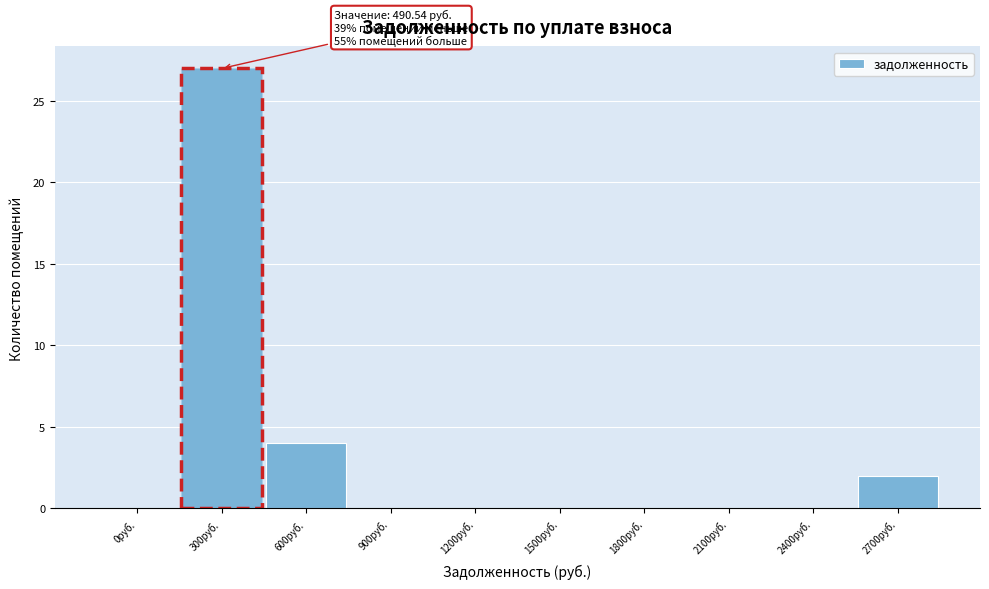

Reading left to right, what are all the values shown in this chart?

0руб.=0	300руб.=27	600руб.=4	900руб.=0	1200руб.=0	1500руб.=0	1800руб.=0	2100руб.=0	2400руб.=0	2700руб.=2